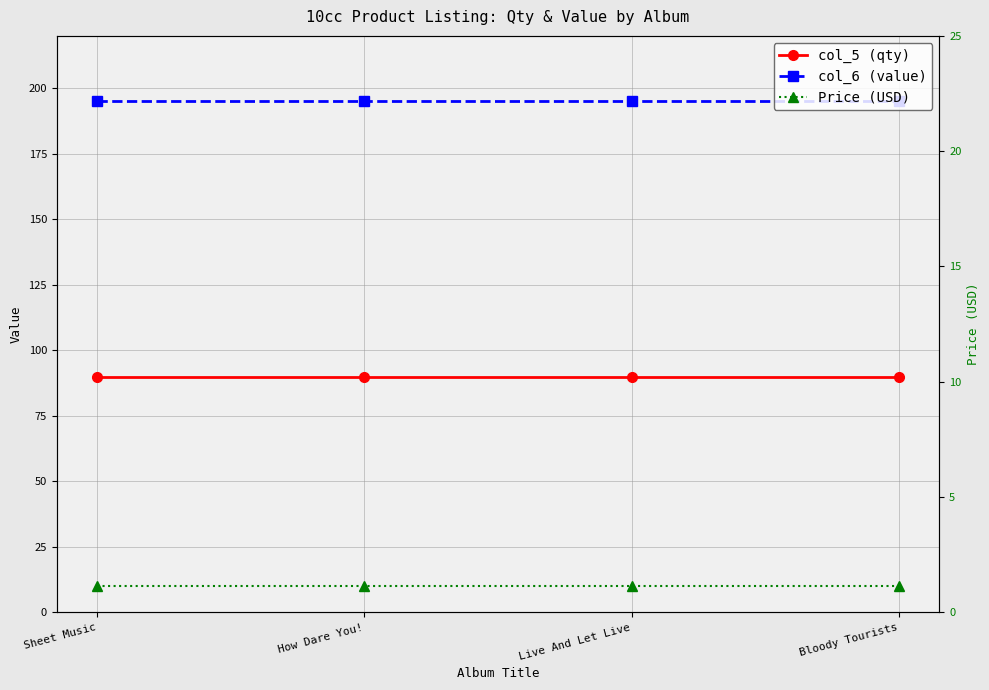

What are all the series names shown in the legend?

col_5 (qty), col_6 (value), Price (USD)